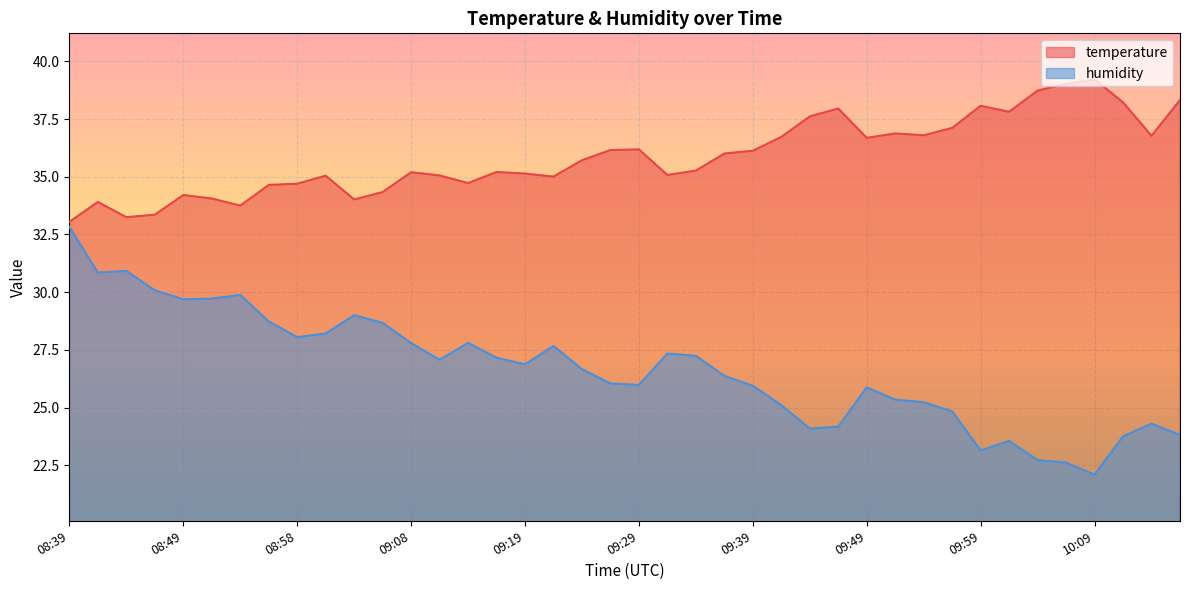

How many series are shown in this chart?

2